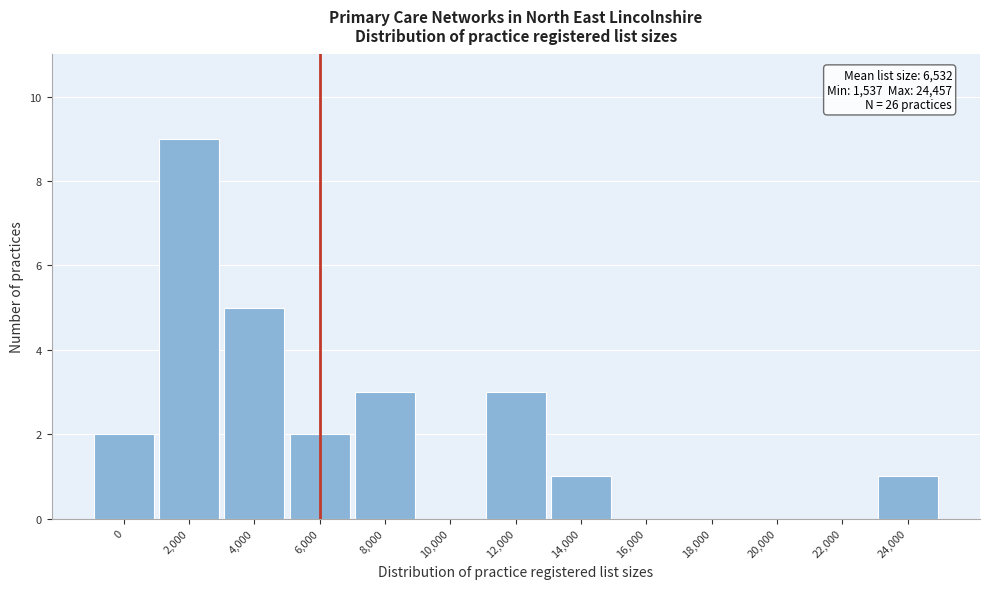

Reading left to right, list all the values displayed in this chart.

0=2	2,000=9	4,000=5	6,000=2	8,000=3	10,000=0	12,000=3	14,000=1	16,000=0	18,000=0	20,000=0	22,000=0	24,000=1